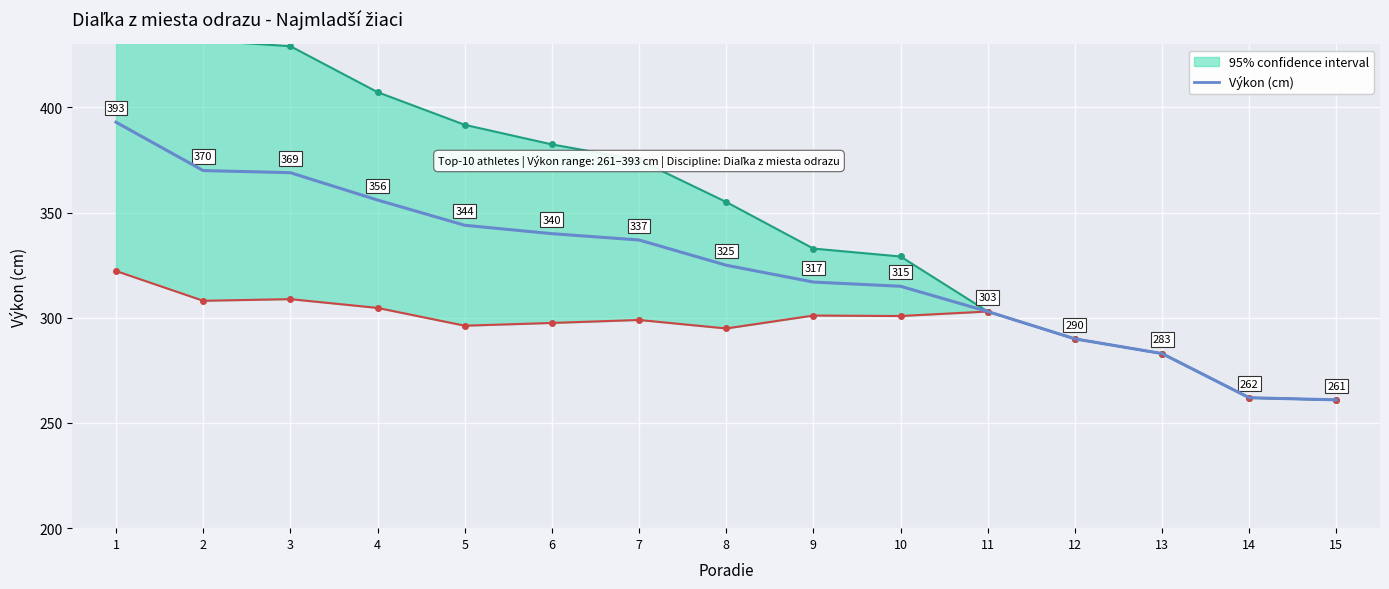

What is the difference between the maximum and second lowest values?

131